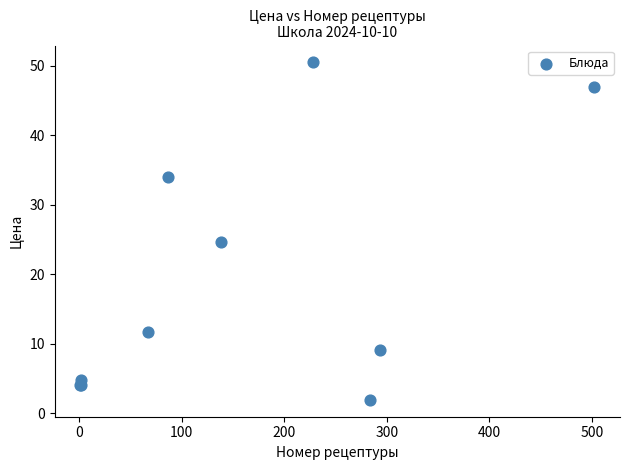

What Y value in the scatter plot is closest to 26?

24.6